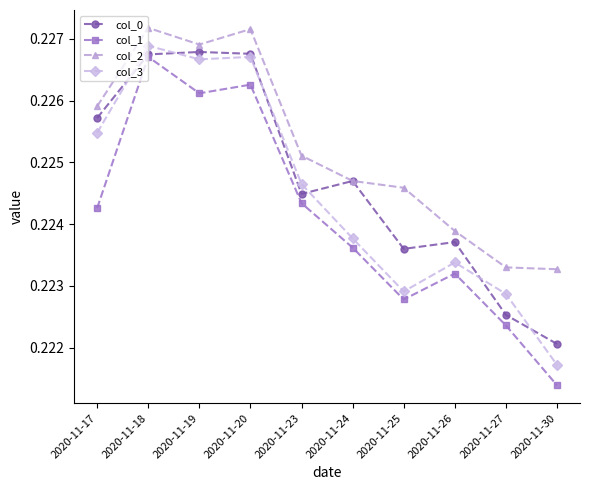

Where is col_3 nearest to the value 0?

2020-11-30